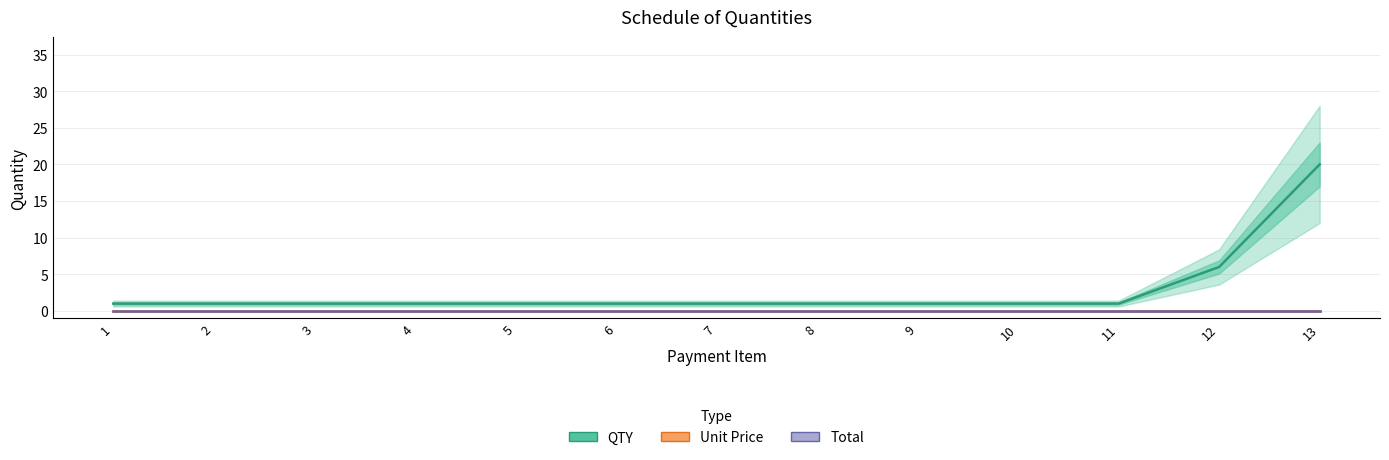

What is the greatest value displayed?

20